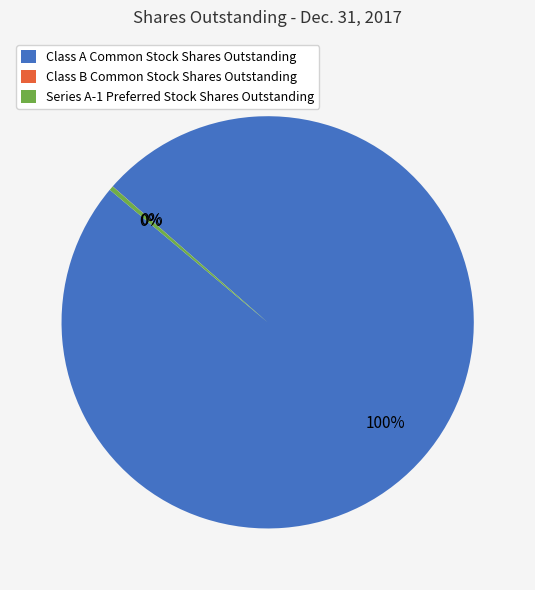

To the nearest percent, what is the combined percentage of Class A Common Stock Shares Outstanding and Series A-1 Preferred Stock Shares Outstanding?

100%